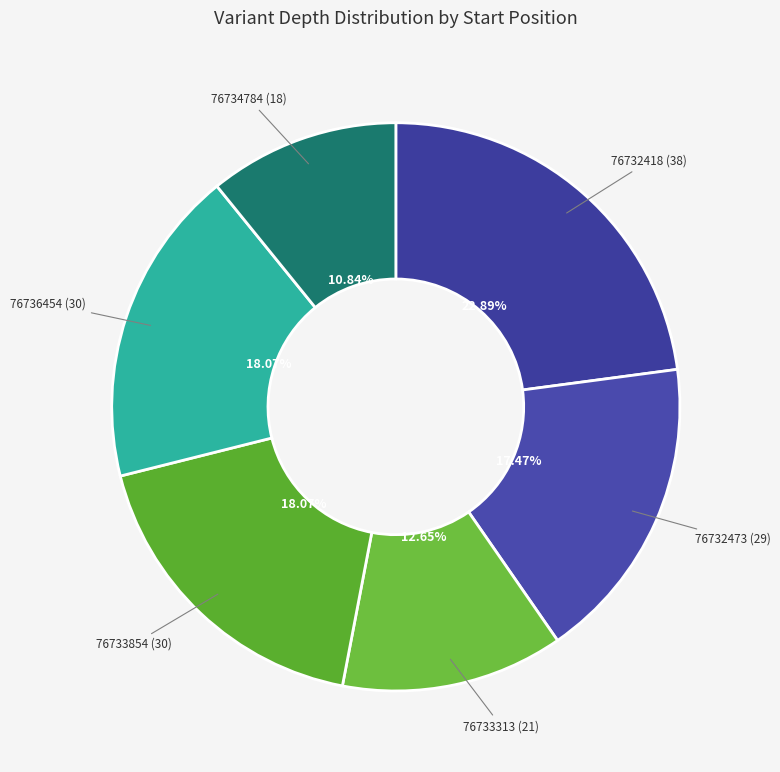

Is 76732418 the majority of the pie?

No